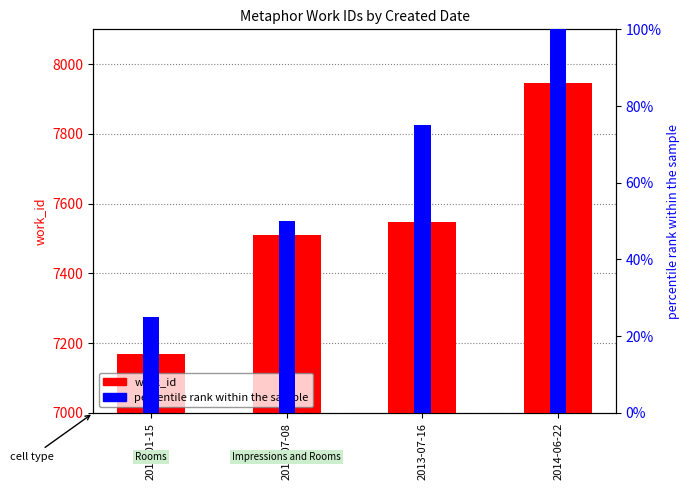

How many groups of bars are there?

4